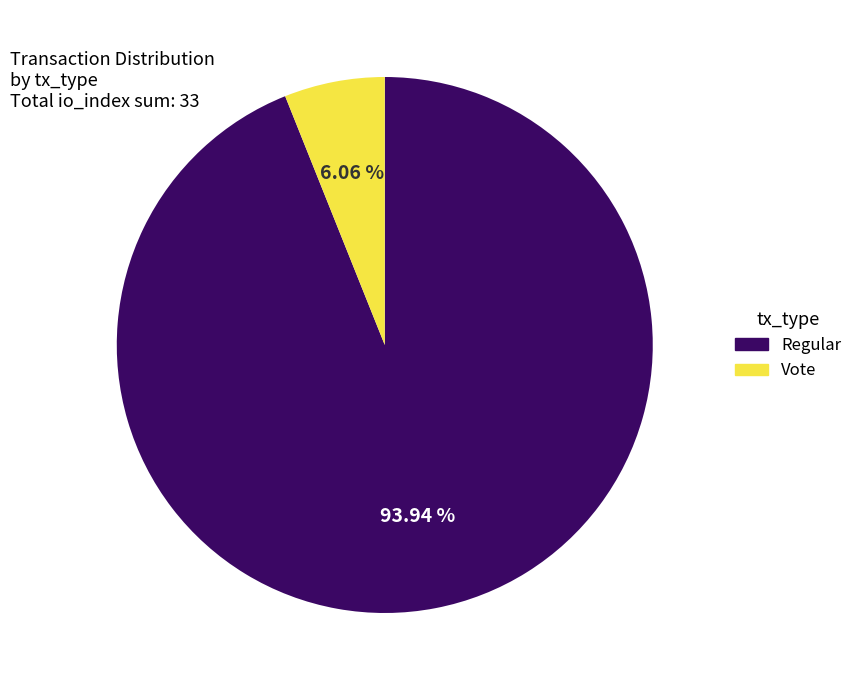

Rank the categories by value from highest to lowest.

Regular (io_index=31), Vote (io_index=2)